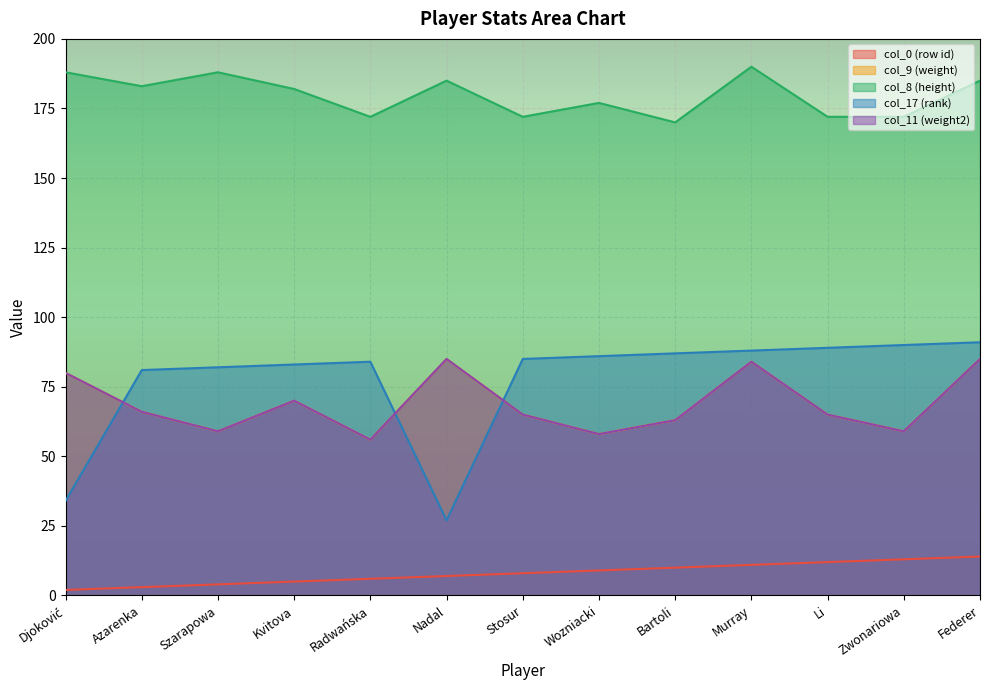

What is the minimum value for col_17 (rank)?

27